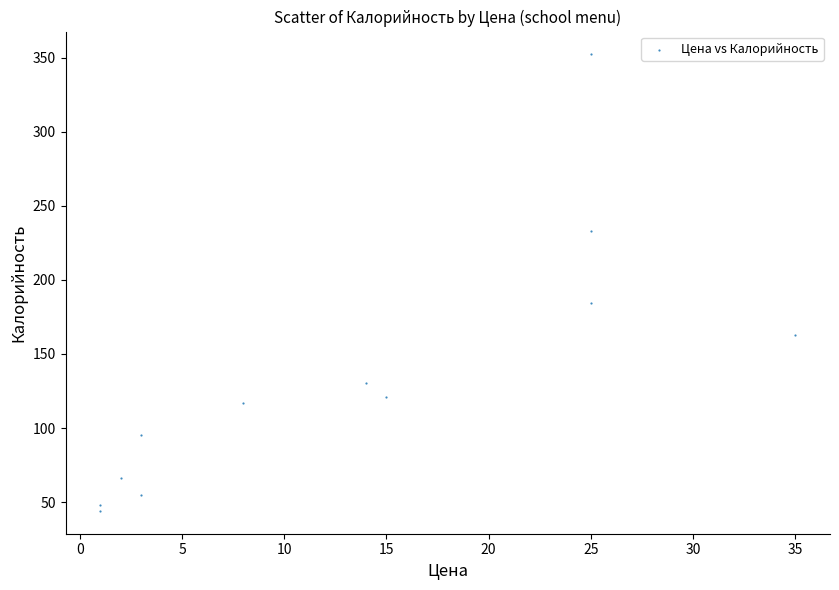

What is the average Y value?

134.1